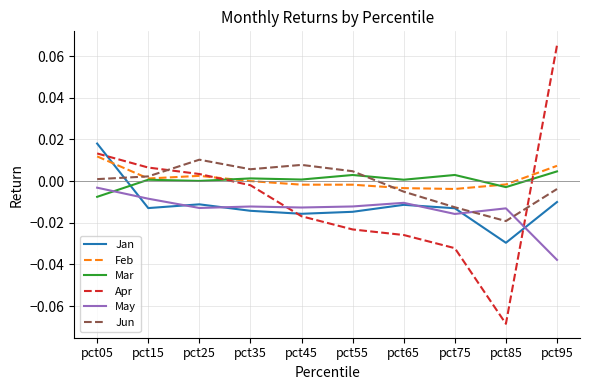

After their last crossing, which series has the higher values: Jun or May?

Jun